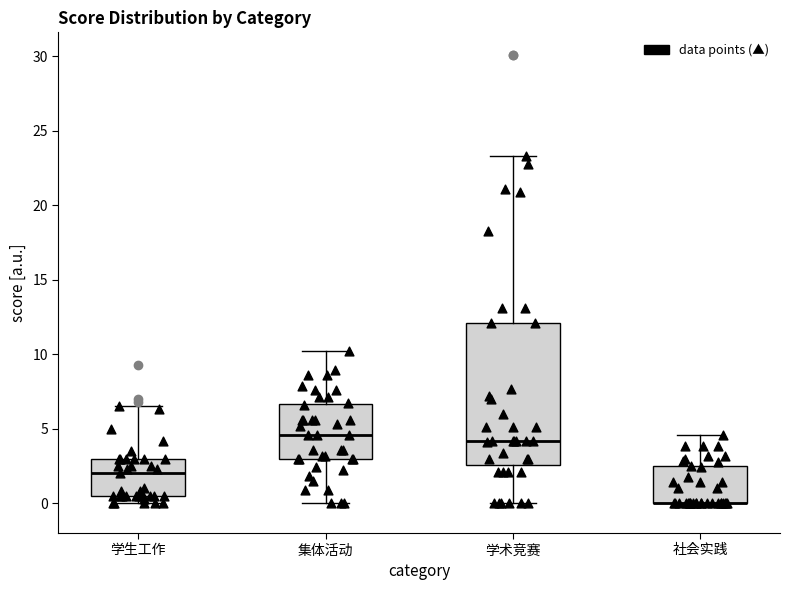

Where is the lower edge of the box for 学术竞赛 on the y-axis? The values are not printed on the chart, so give them approximately, as read against the axis.

2.5